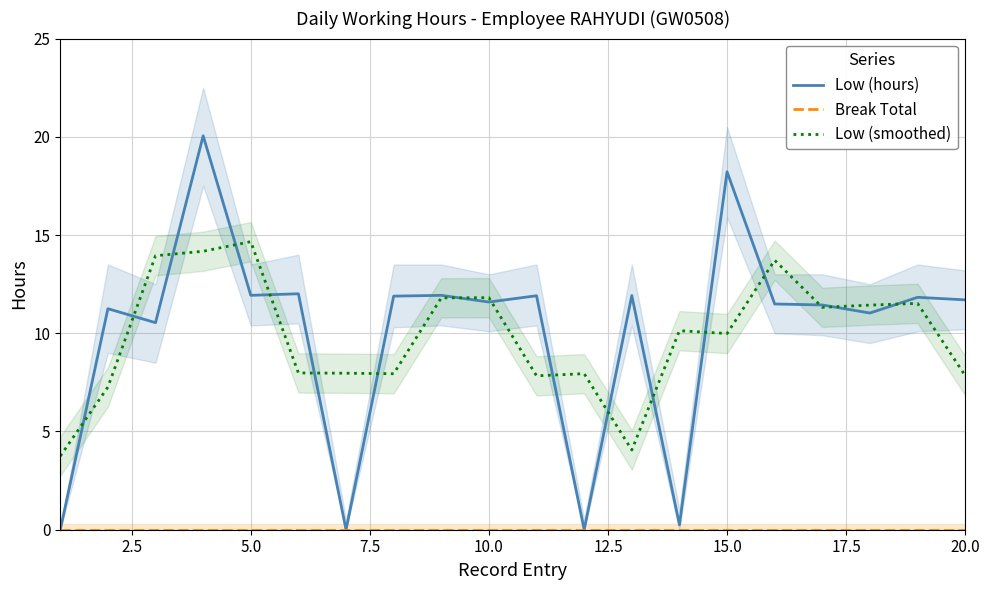

Is it true that Low (hours) equals 20.1 at 18?

False